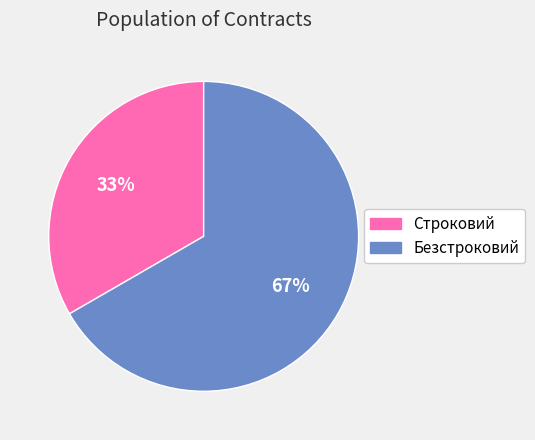

Between Строковий and Безстроковий, which is larger?

Безстроковий